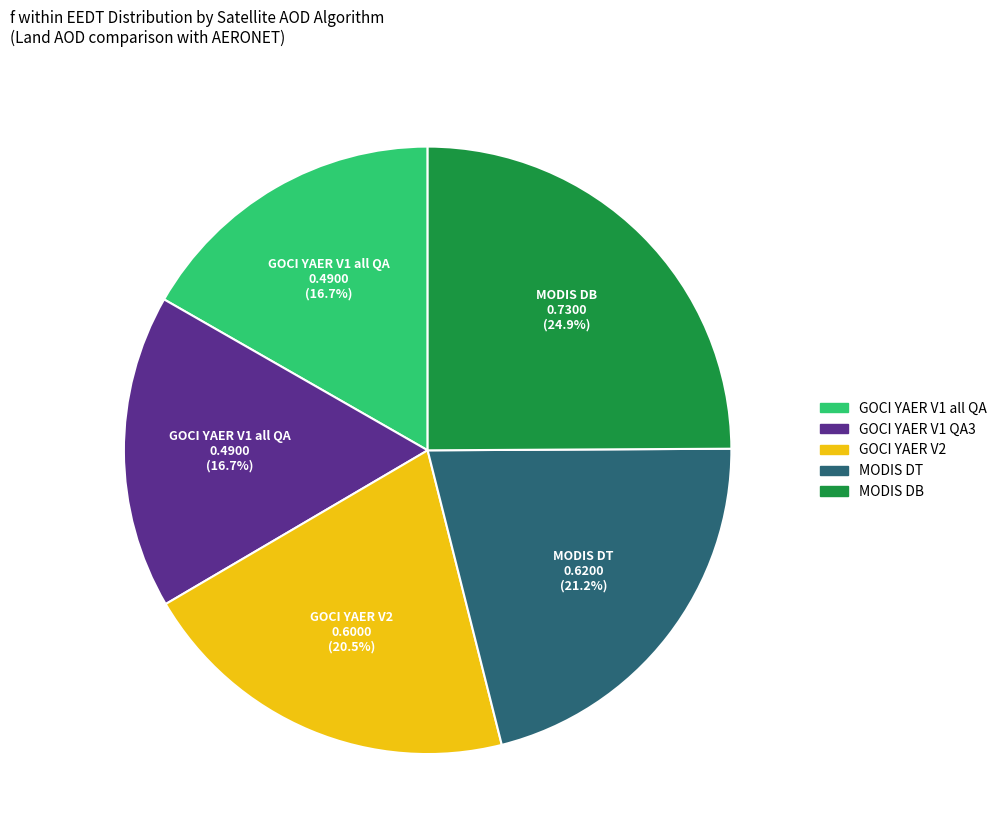

What is the total percentage of GOCI YAER V1 all QA and GOCI YAER V2?

37.2%